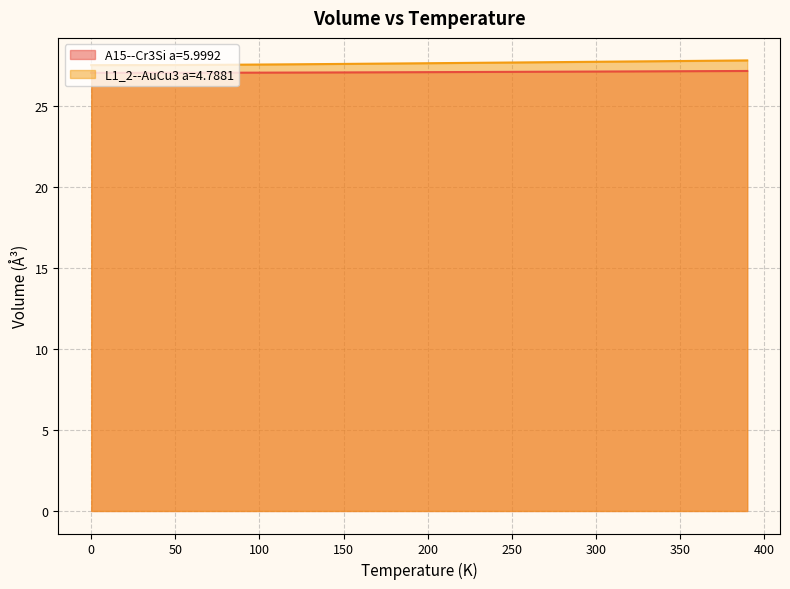

What is the sum of all A15--Cr3Si a=5.9992 values?

1083.5